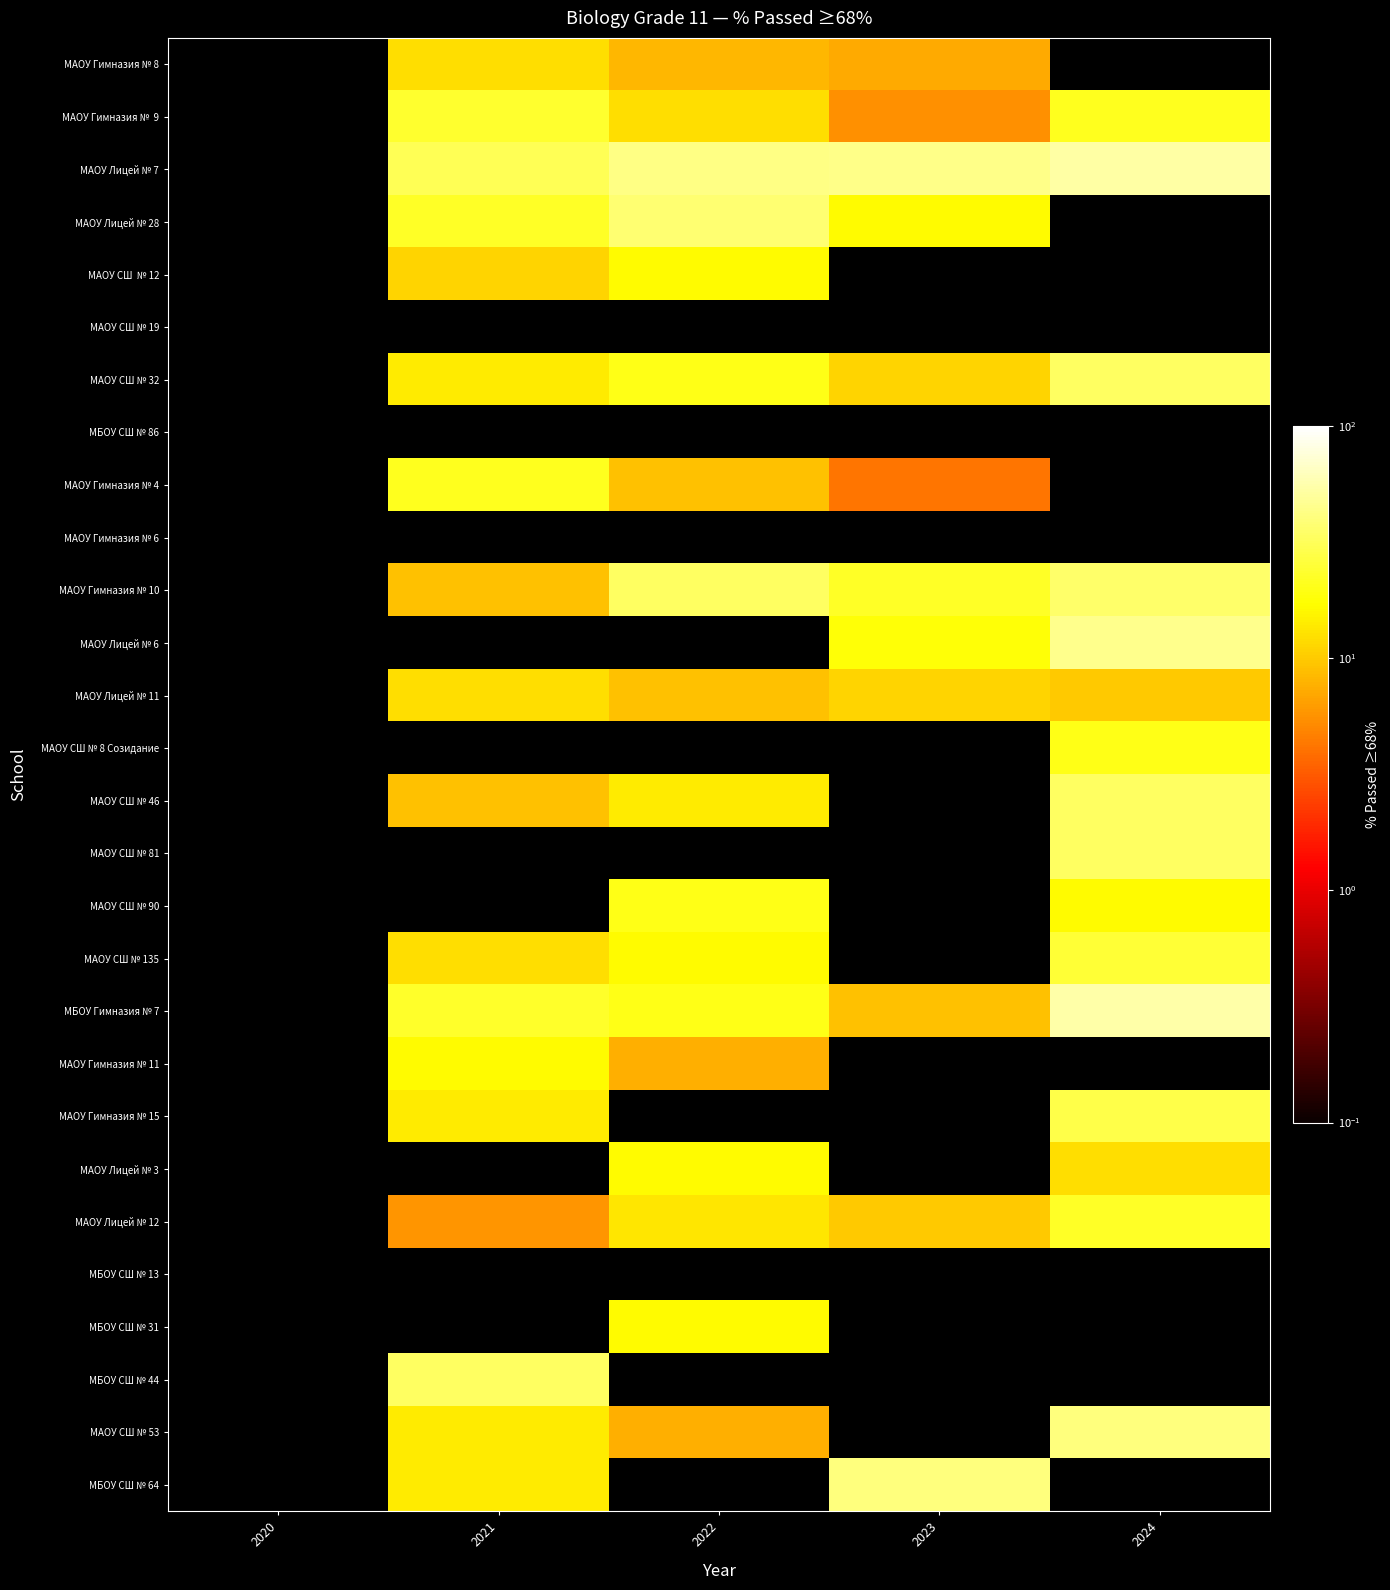

Which category has the lowest value across all series?

2020